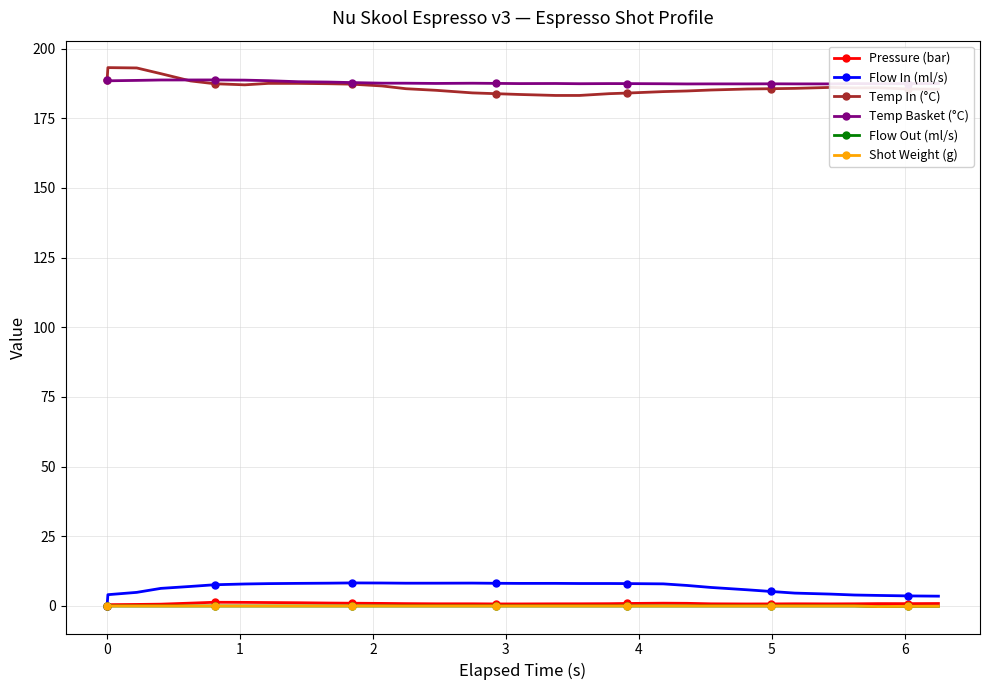

True or false: Temp Basket (°C) has more than 0 interior local peaks.

True